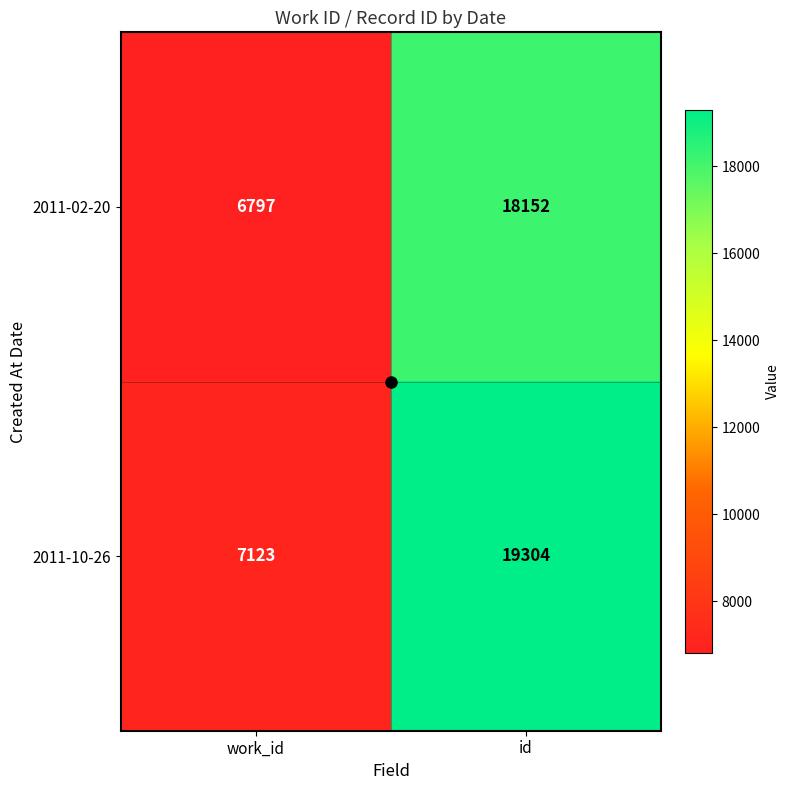

What is the sum of the 2011-10-26 values at id and work_id?

26427